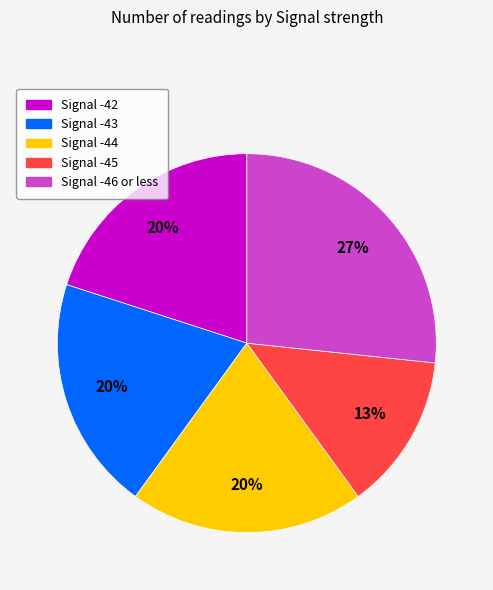

How many slices are in this pie chart?

5